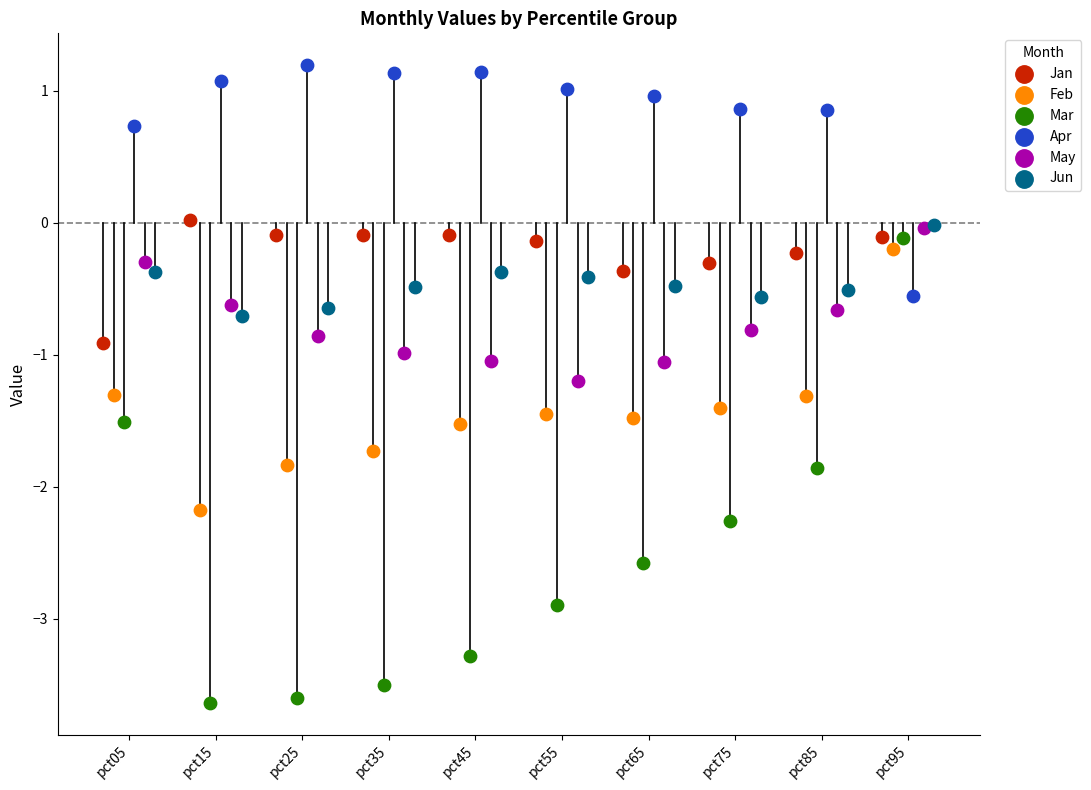

Which series contains the lowest Y value?

Mar